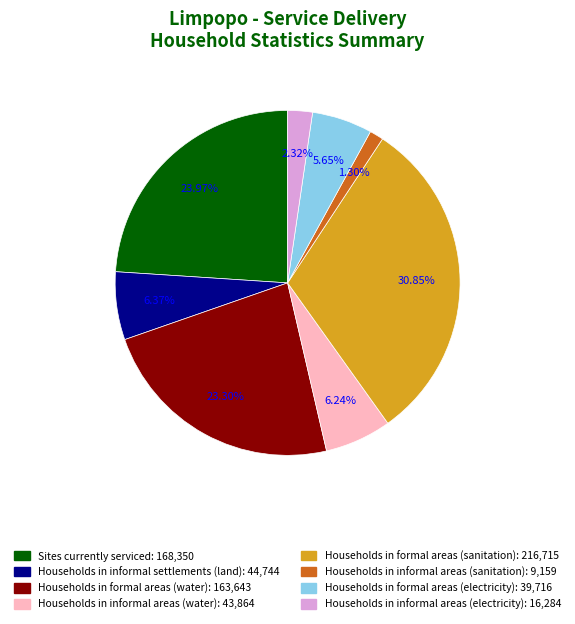

Do Households in informal areas (water) and Households in informal areas (sanitation) together represent more than half of the pie?

No